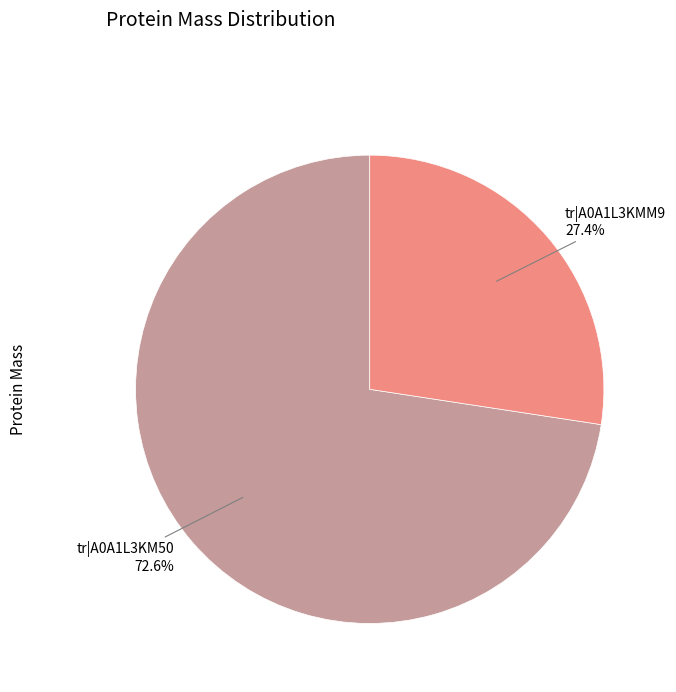

Is the sum of tr|A0A1L3KMM9 and tr|A0A1L3KM50 greater than half?

Yes